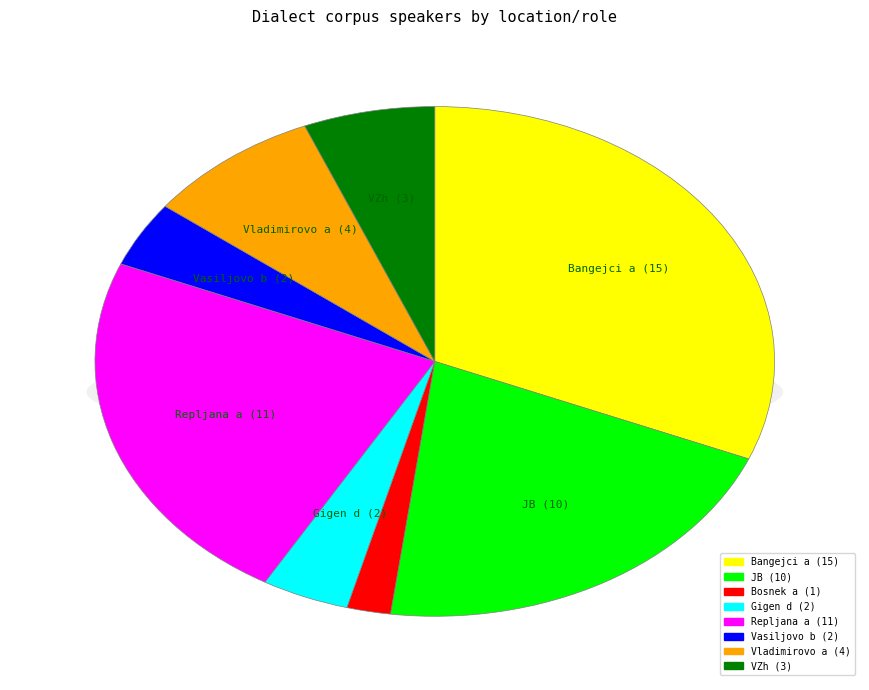

What is the change in value from JB to Vladimirovo a?

-6